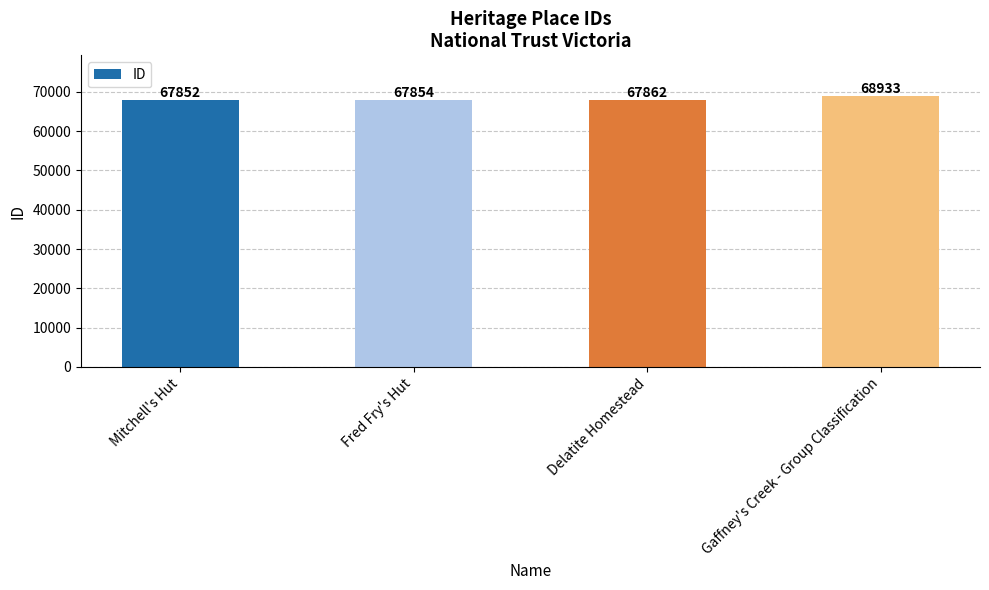

True or false: the data shows 67852 at Mitchell's Hut.

True